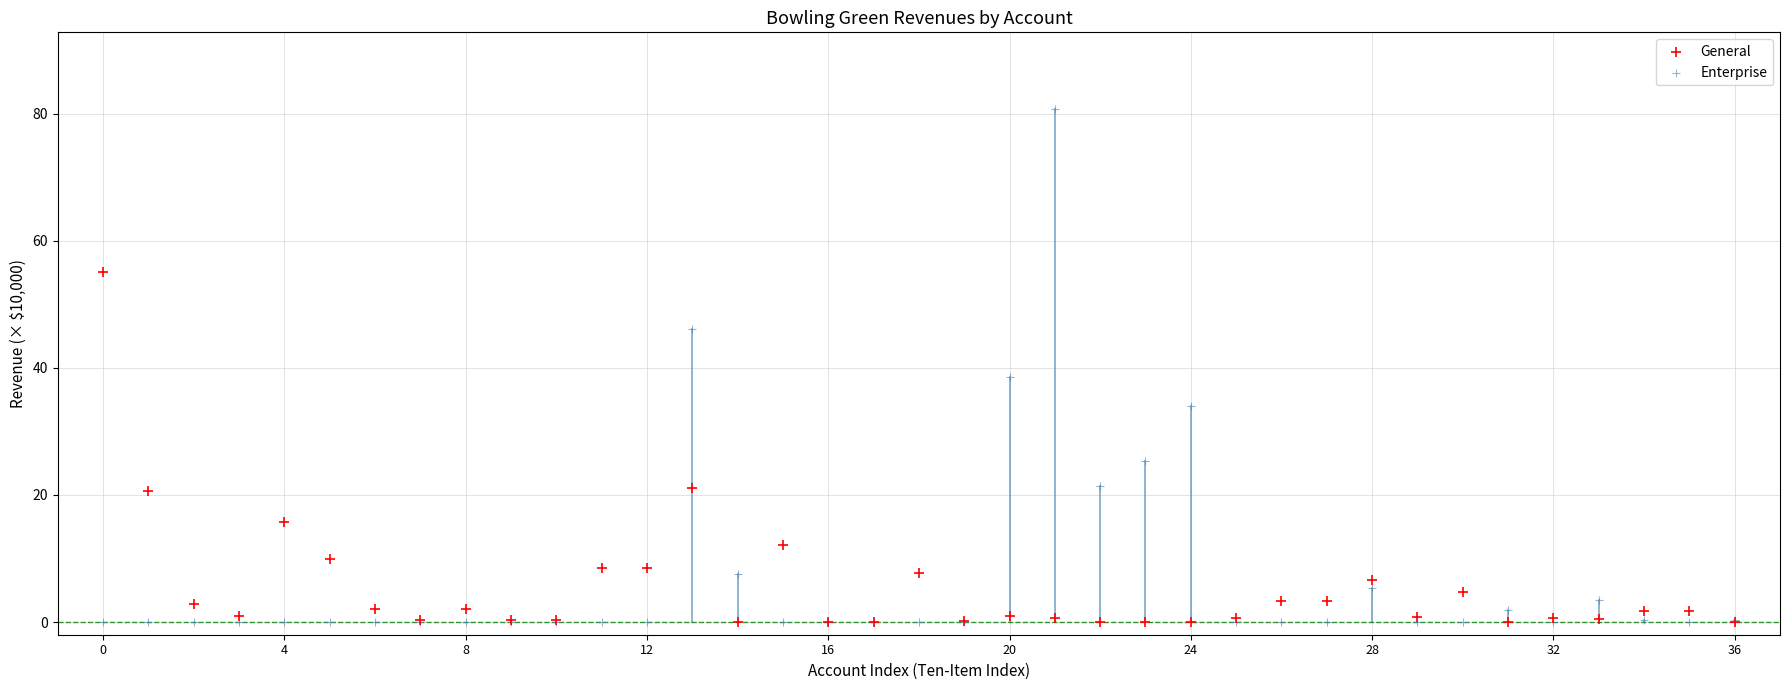

Which series has the widest spread of Y values?

Enterprise